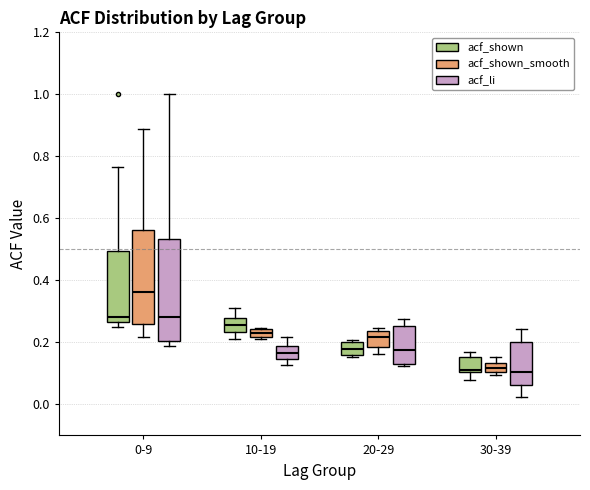

Where is the lower edge of the box for 20-29 (acf_li) on the y-axis? The values are not printed on the chart, so give them approximately, as read against the axis.

0.12